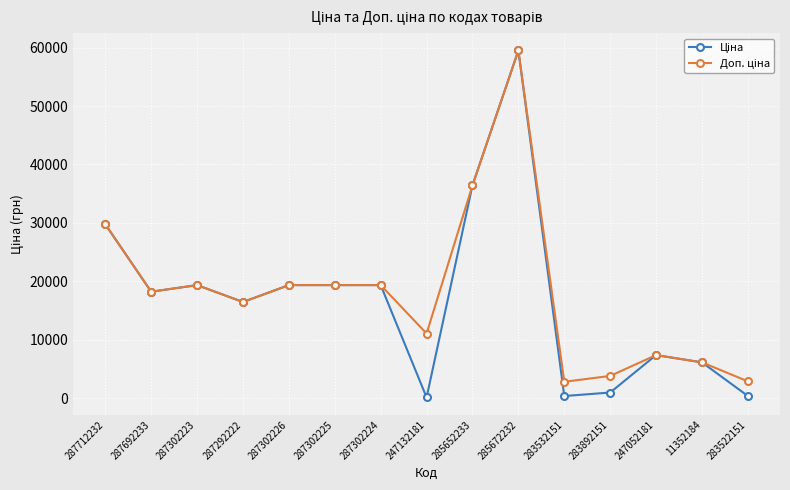

What is the greatest value displayed?

59523.0